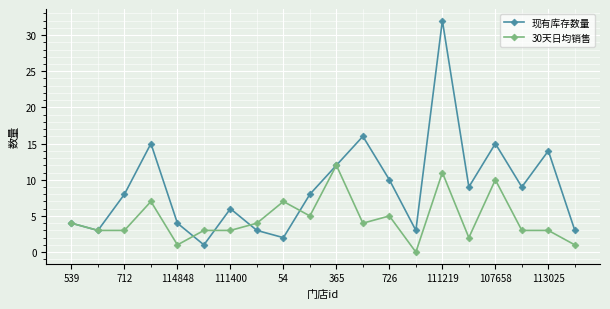

Which series has the largest total across all categories?

现有库存数量